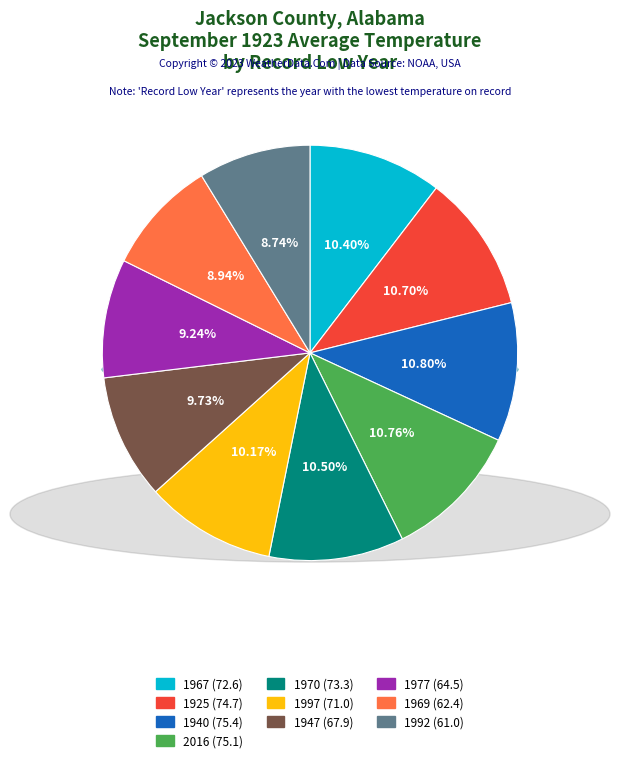

To the nearest percent, what percentage of the pie is 1970?

11%